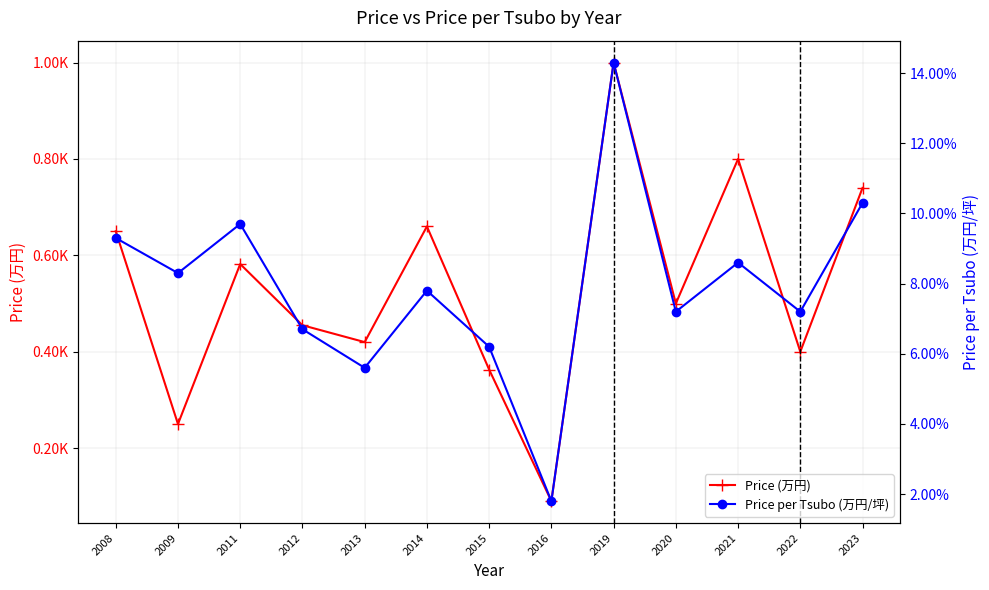

The value of Price per Tsubo (万円/坪) at 2012 is 6.7. True or false?

True